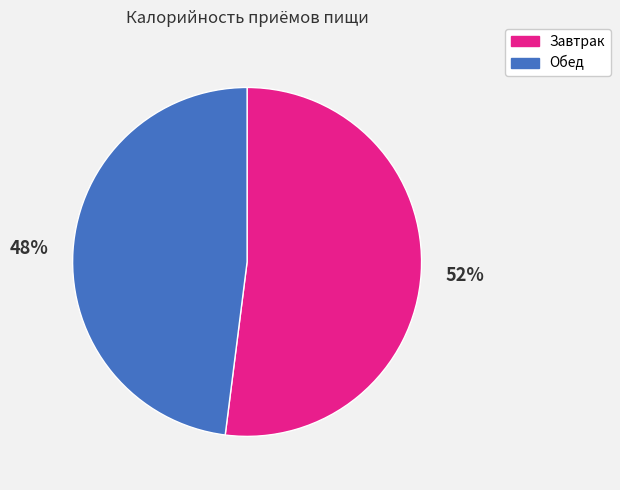

Is the sum of Обед and Завтрак greater than half?

Yes